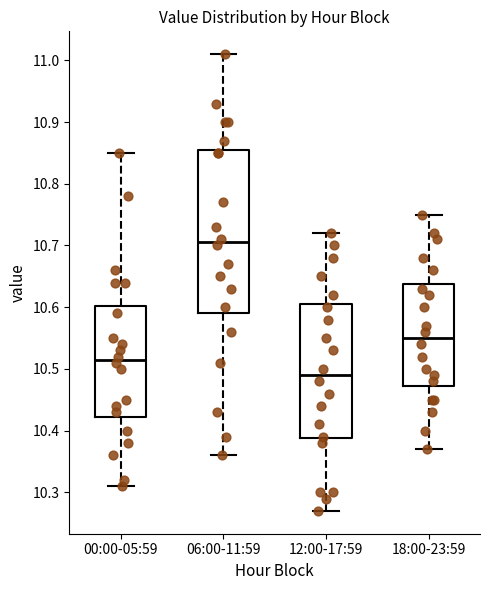

Comparing the boxes themselves (not the whiskers), which one is the tallest?

06:00-11:59